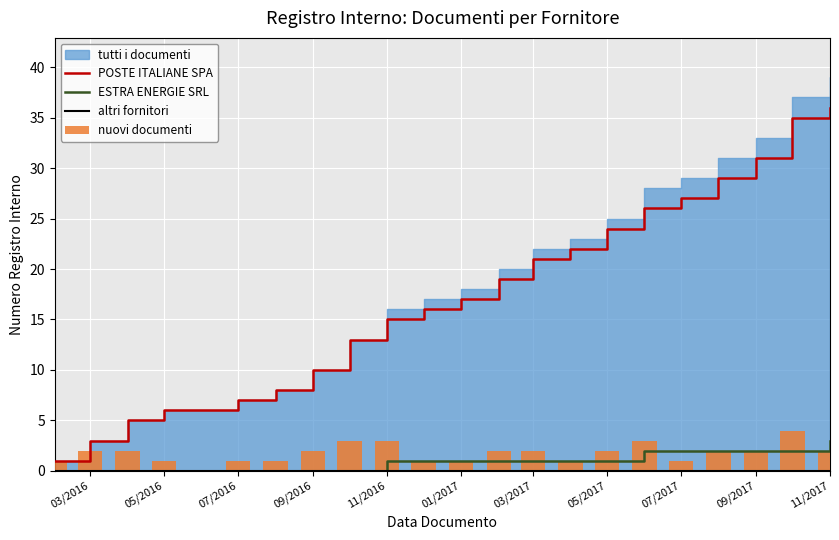

What is the difference between the second highest and minimum values in the nuovi documenti series?

2